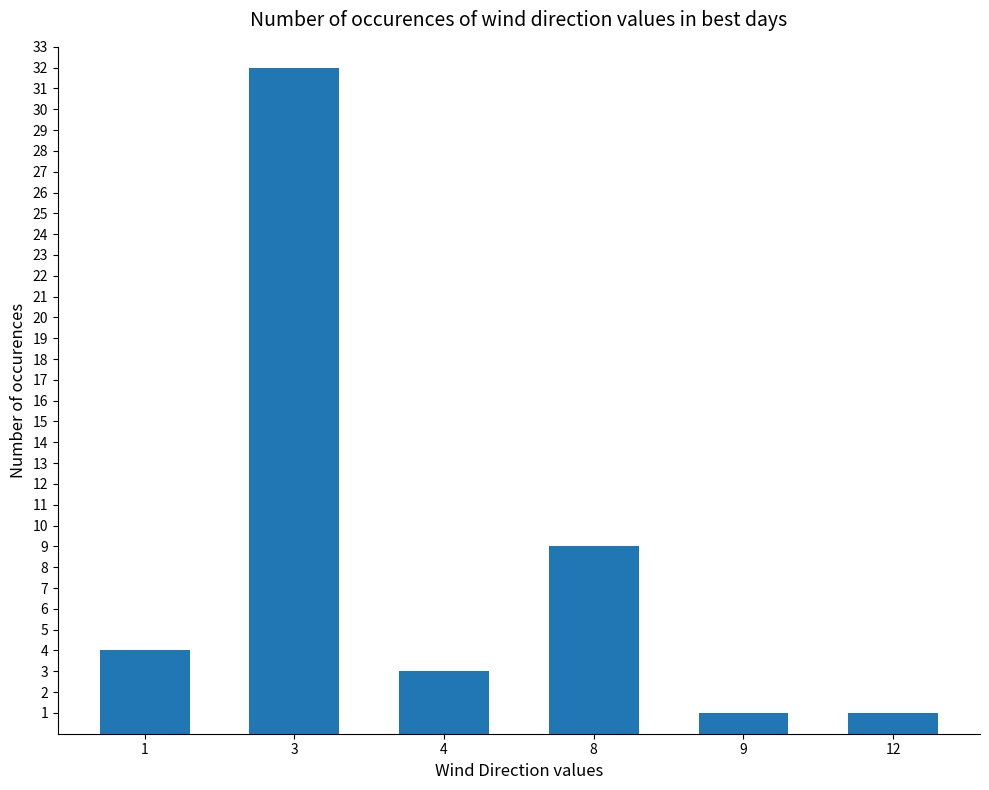

What is the change in value from 1 to 4?

-1